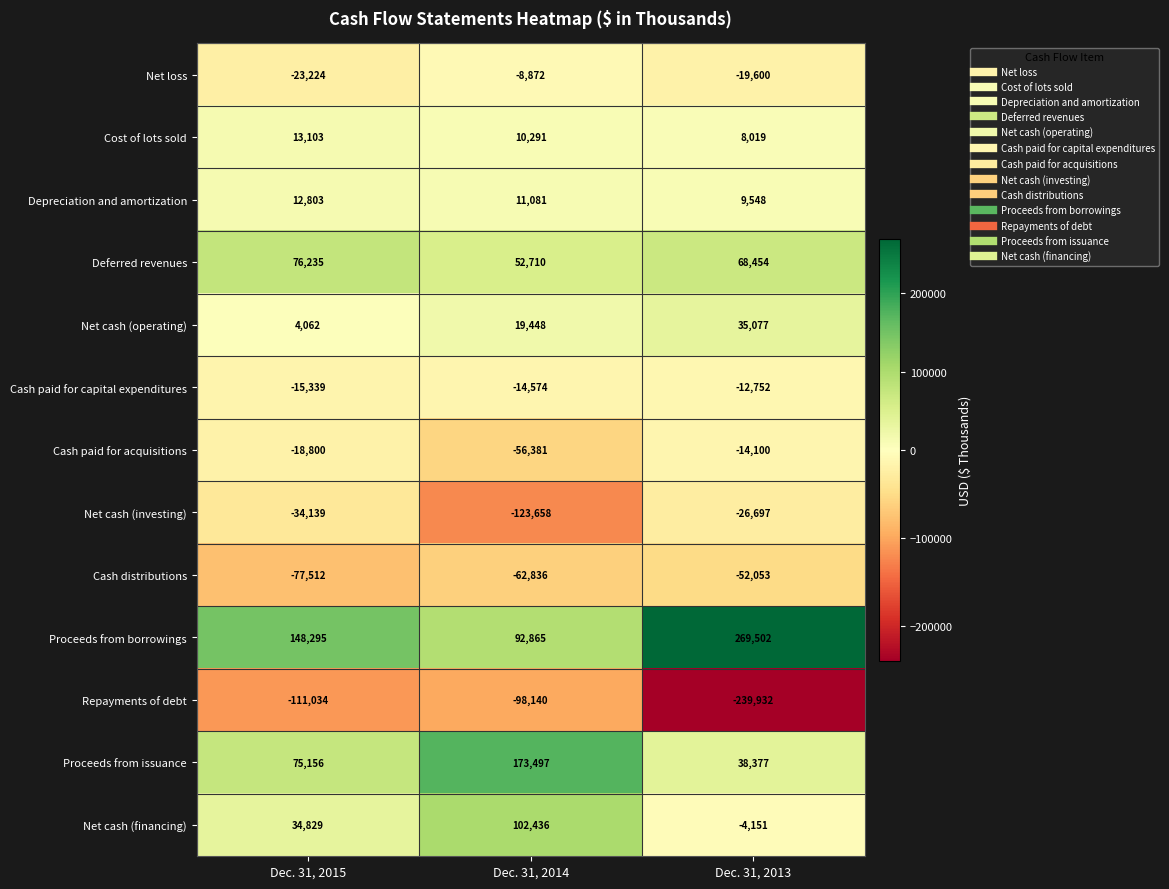

What is the total value across all series at Dec. 31, 2013?

59692